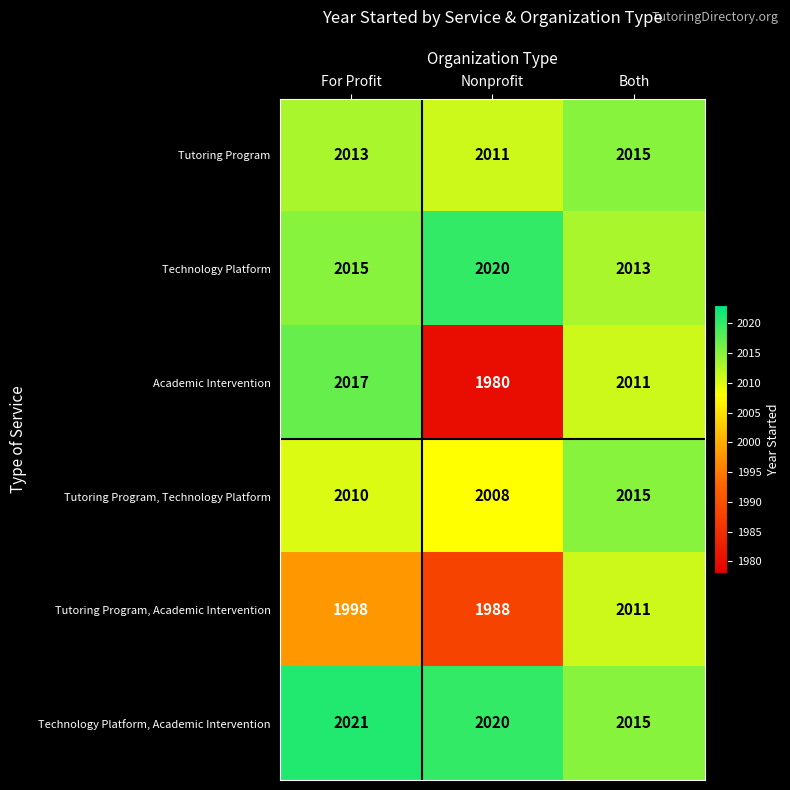

Count the Technology Platform values in the range 2013 to 2020.

3